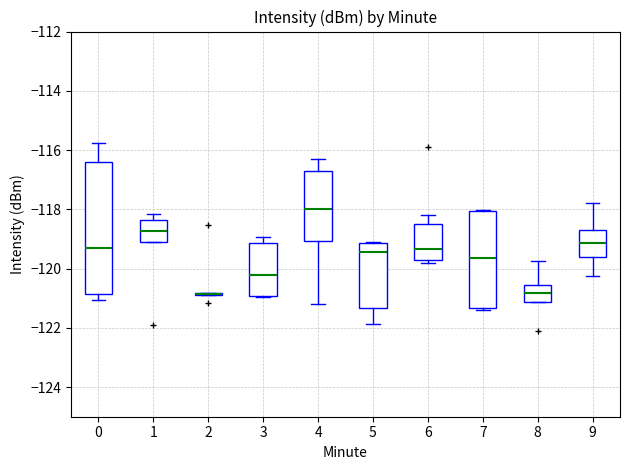

Where does the median line of the box at x = 5 sit on the y-axis? The values are not printed on the chart, so give them approximately, as read against the axis.

-119.4